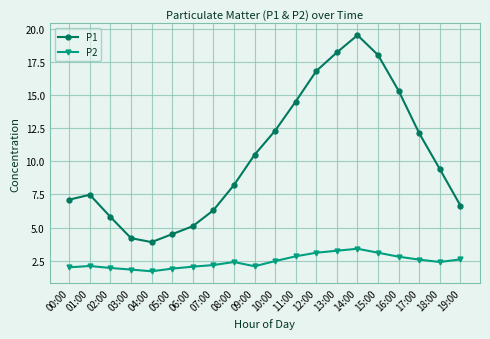

True or false: P2 and P1 intersect in this chart.

False